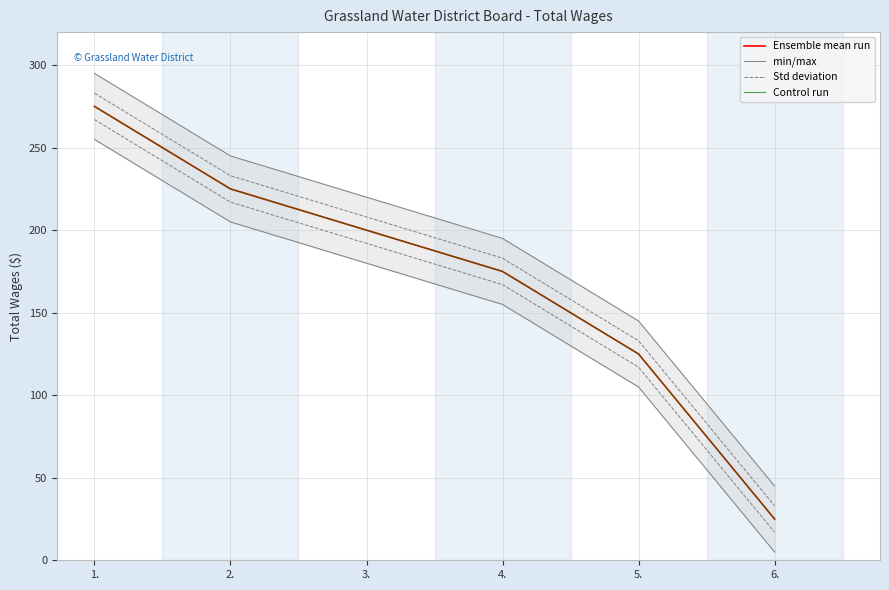

List the series in order of their peak value, highest first.

min/max, Std deviation, Ensemble mean run, Control run